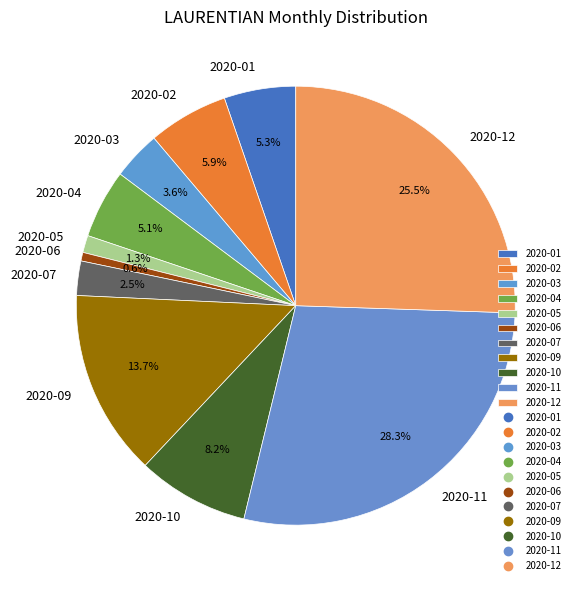

To the nearest percent, what is the difference between the 2020-02 and 2020-11 slice percentages?

22%